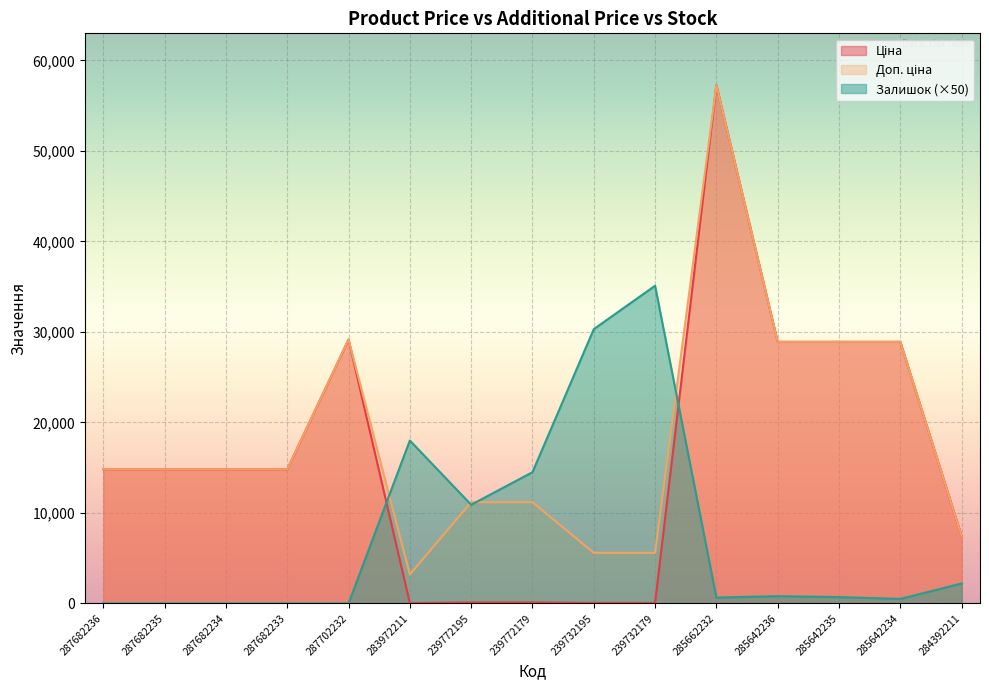

What is the difference between the maximum and minimum values in the Ціна series?

57226.0